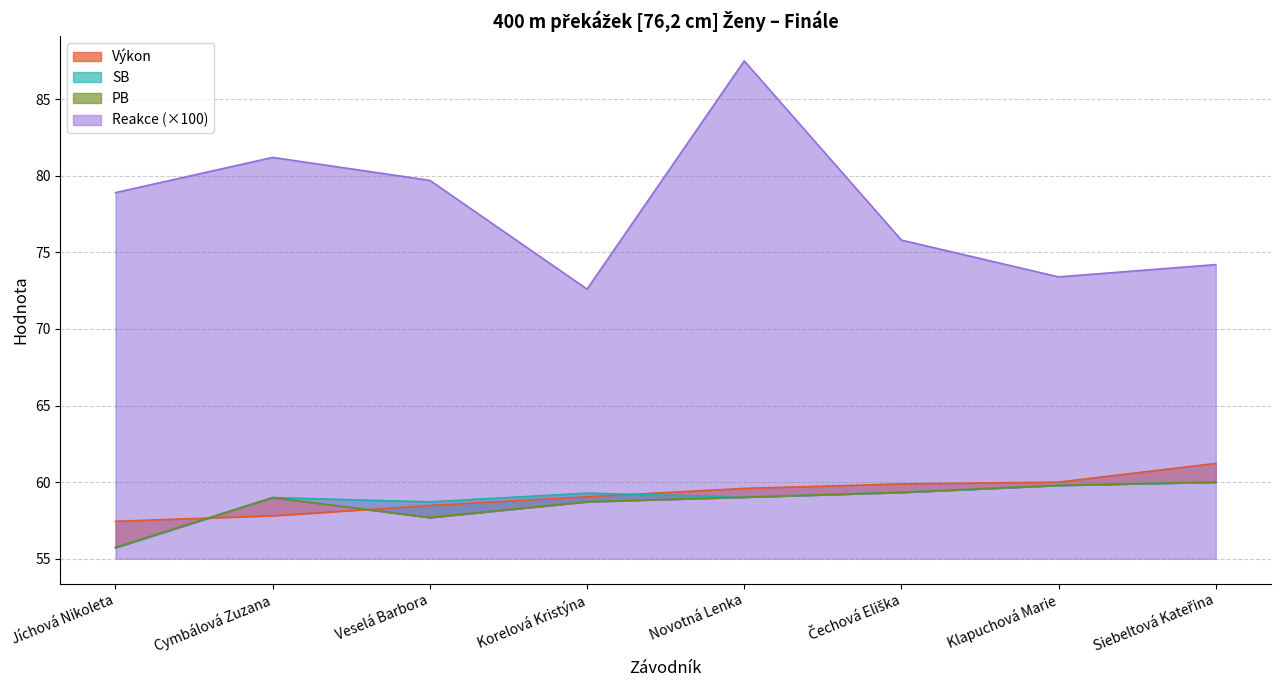

At which label does Reakce (×100) reach its minimum?

Korelová Kristýna